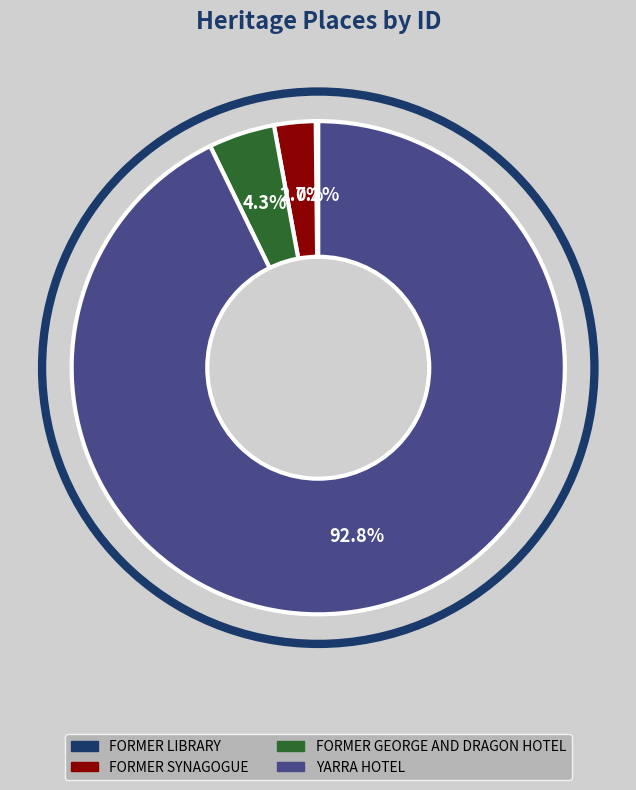

What portion of the pie excludes FORMER GEORGE AND DRAGON HOTEL?

95.7%